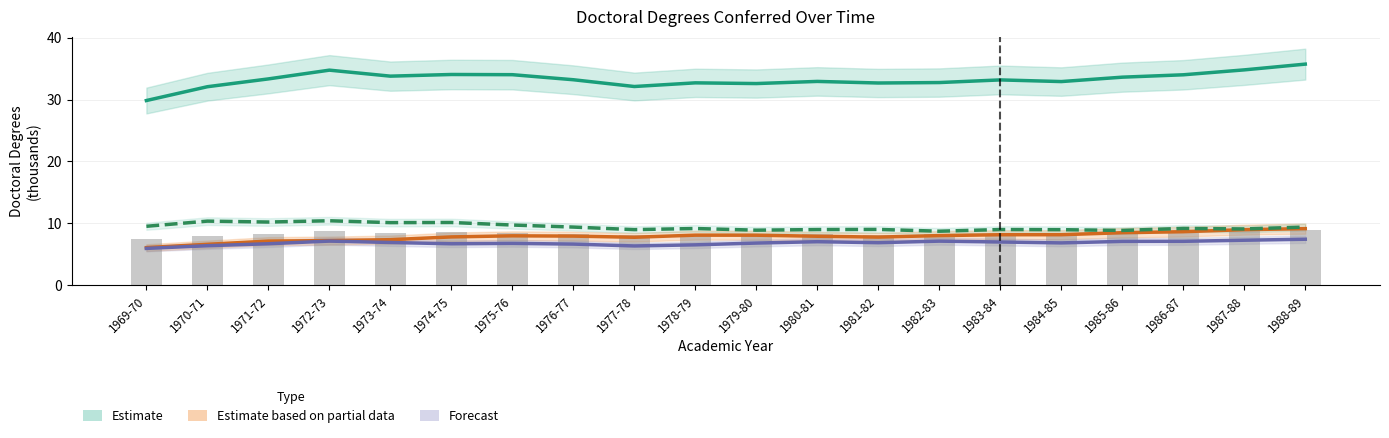

What is the smallest value displayed?

5.9